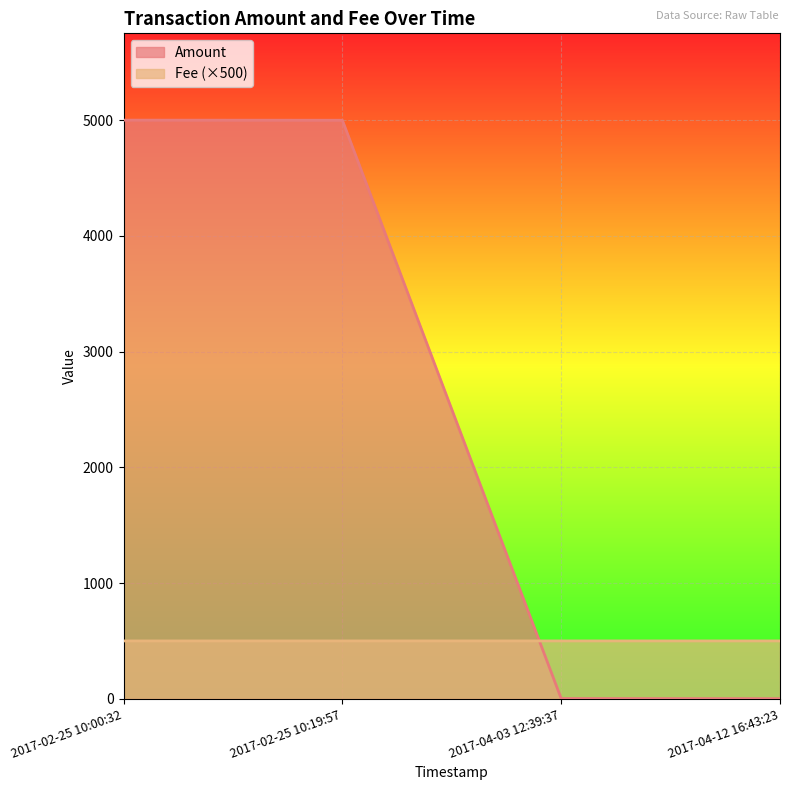

Which series has the widest spread of values?

Amount